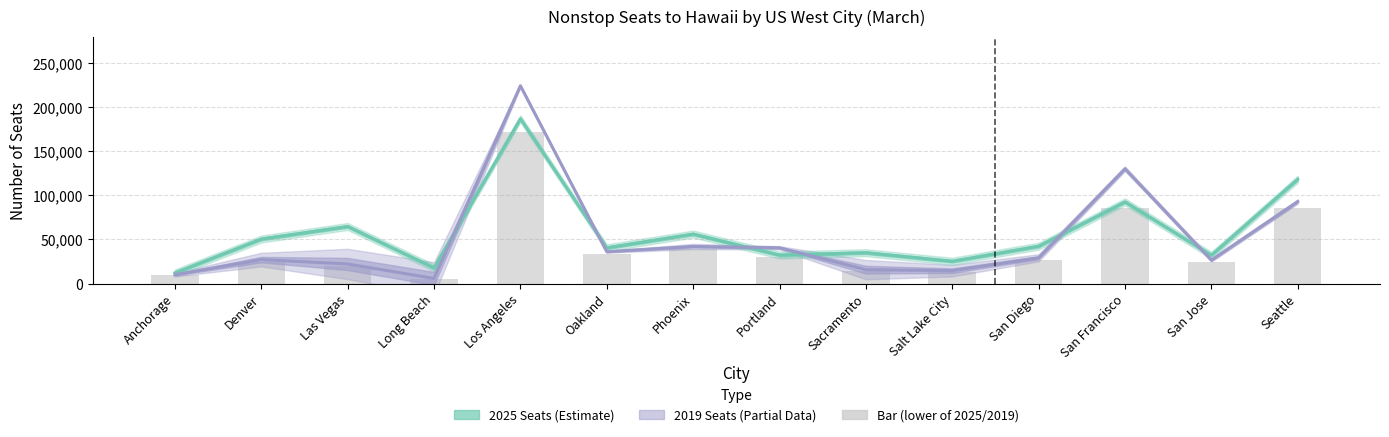

Rank the series by their average value, from highest to lowest.

2025 Seats, 2019 Seats